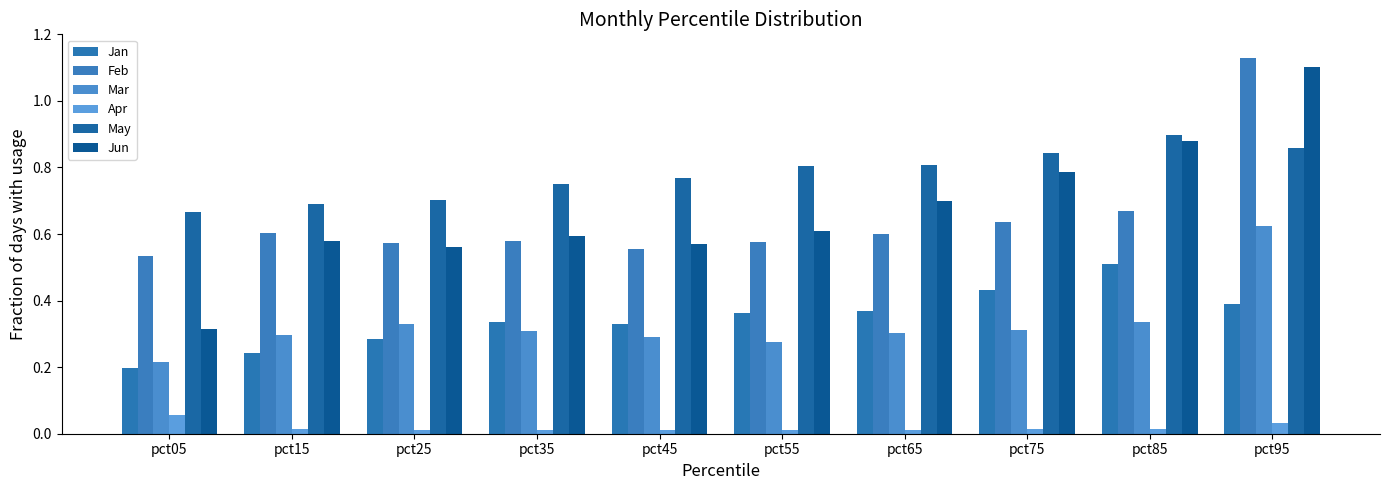

What is the total value across all series at pct05?

2.0